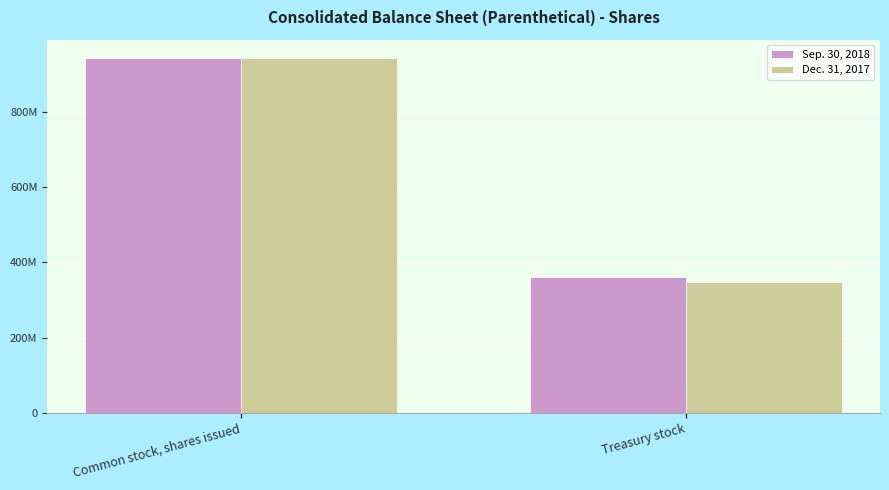

Reading right to left, transcribe all the data shown in this chart.

Sep. 30, 2018: 361745921	944033056
Dec. 31, 2017: 349148819	944033056